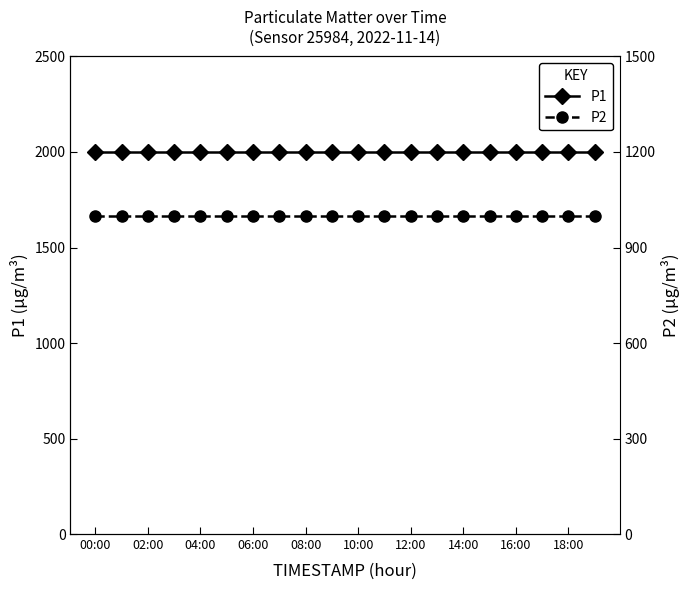

True or false: P1 and P2 intersect in this chart.

False